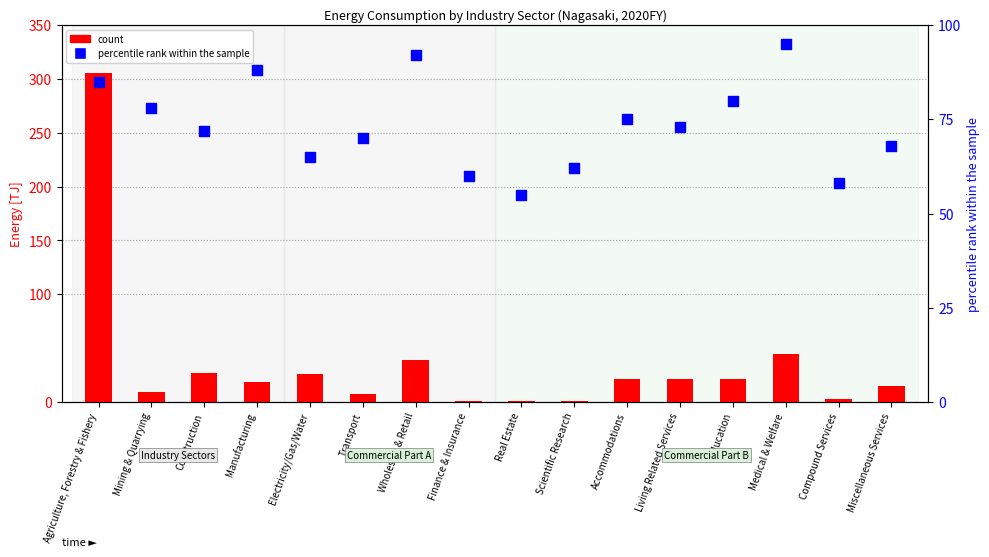

Which series has the largest Y range (max minus min)?

count